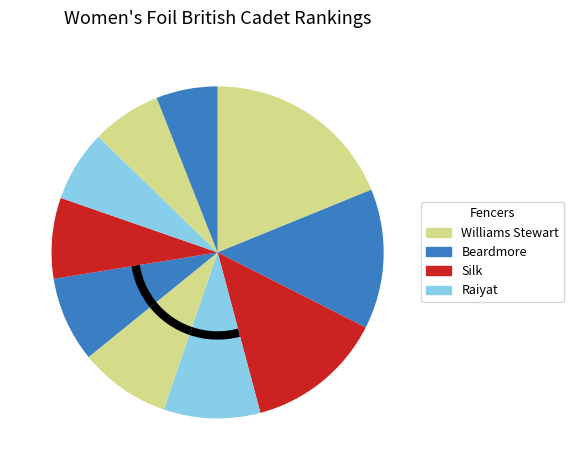

How many slices are in this pie chart?

10